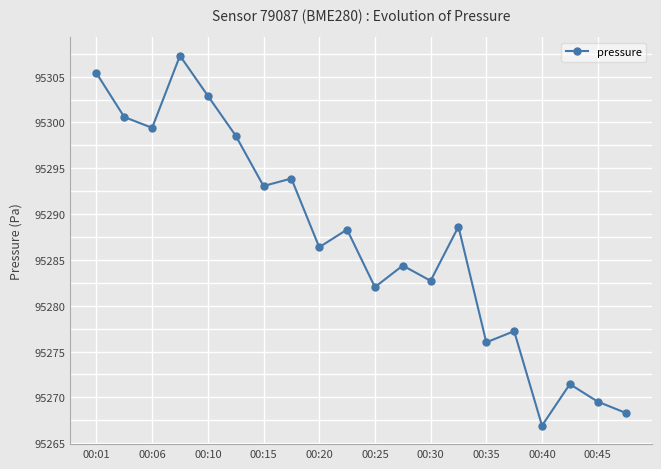

True or false: there are more than 1 points higher than both neighbors.

True